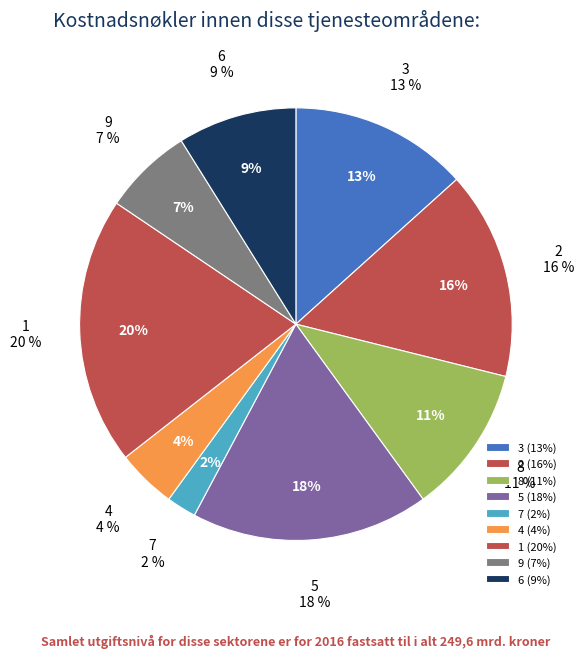

True or false: 3 accounts for 12% of the total.

False